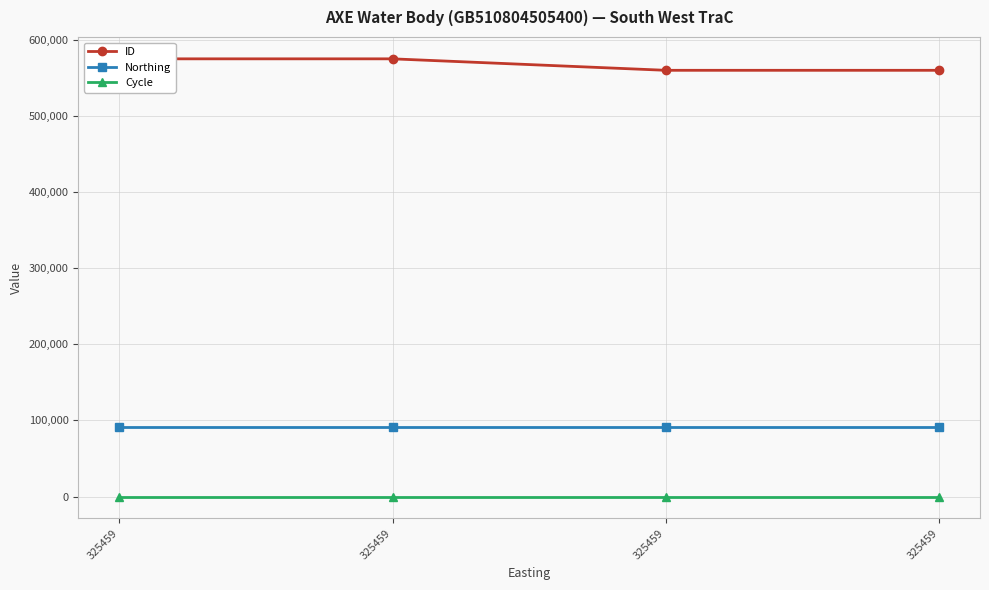

Is this an area chart (filled region under the line)?

No